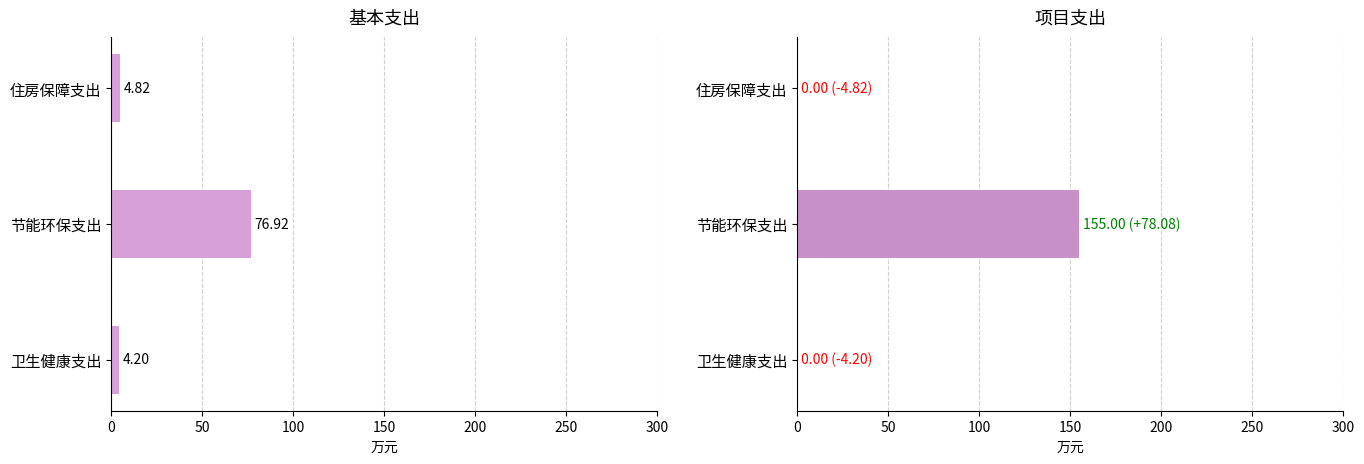

What is the sum of all 基本支出 values?

85.9